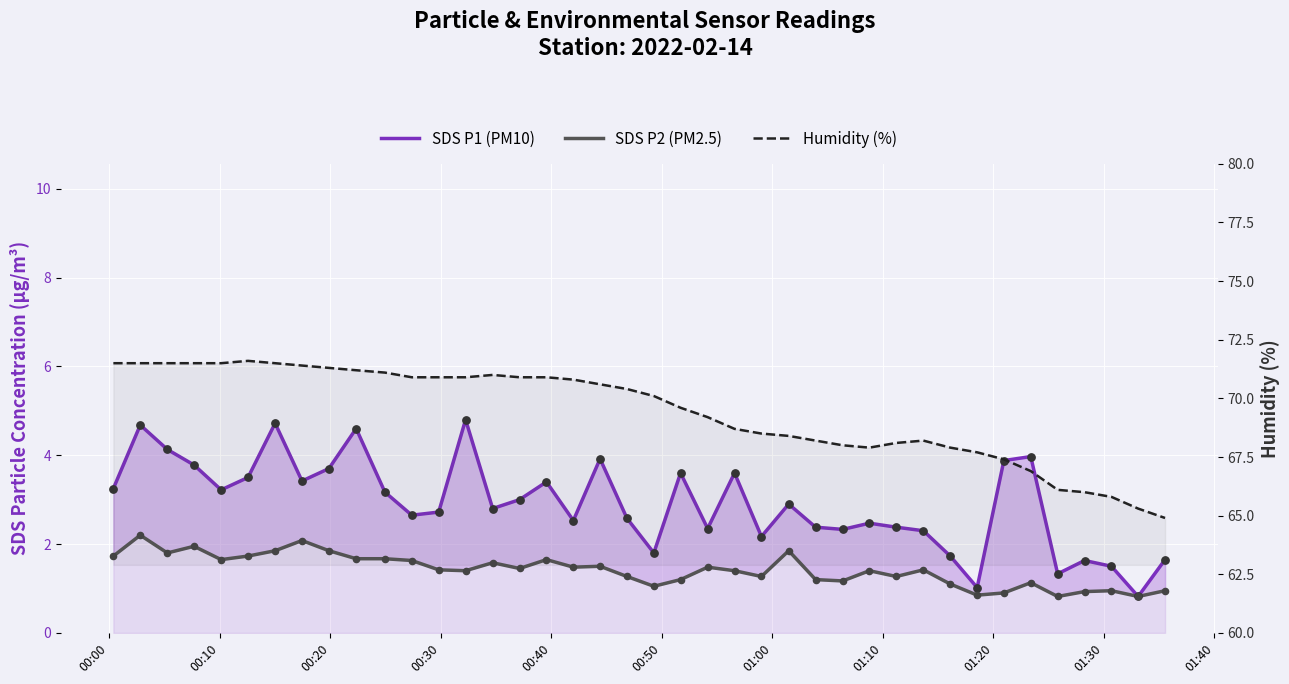

Which series has the largest total across all categories?

Humidity (%)